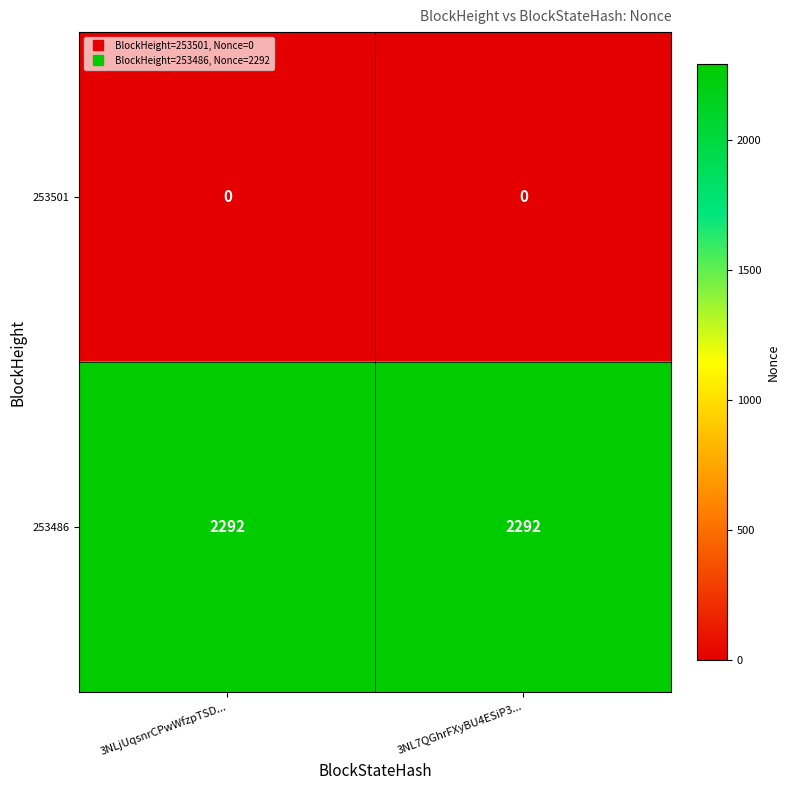

At how many categories does at least one series exceed 861?

2